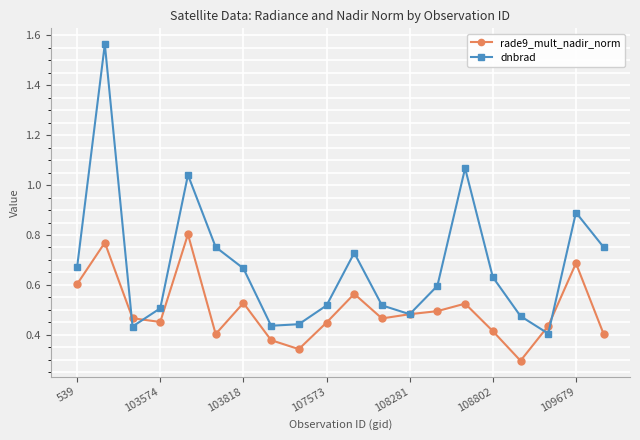

Which series has the largest range (max minus min)?

dnbrad